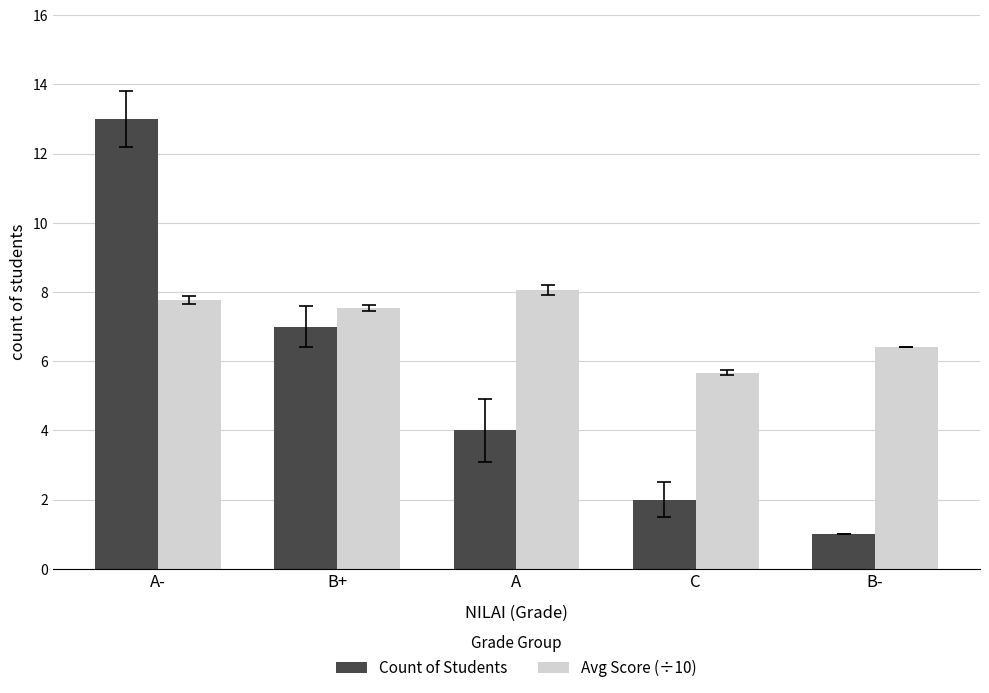

Which category has the lowest value in the Avg Score (÷10) series?

C